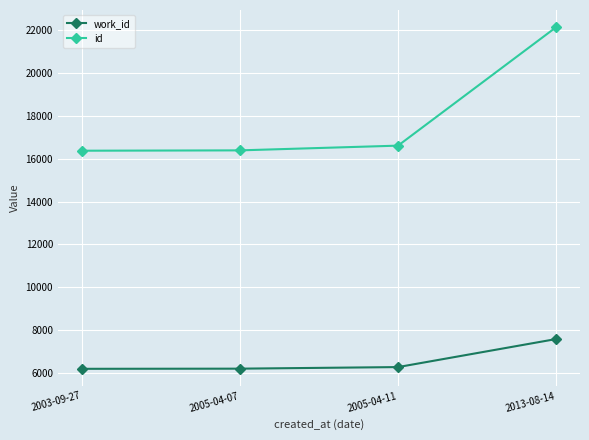

What is the total value across all series at 2005-04-07?

22586